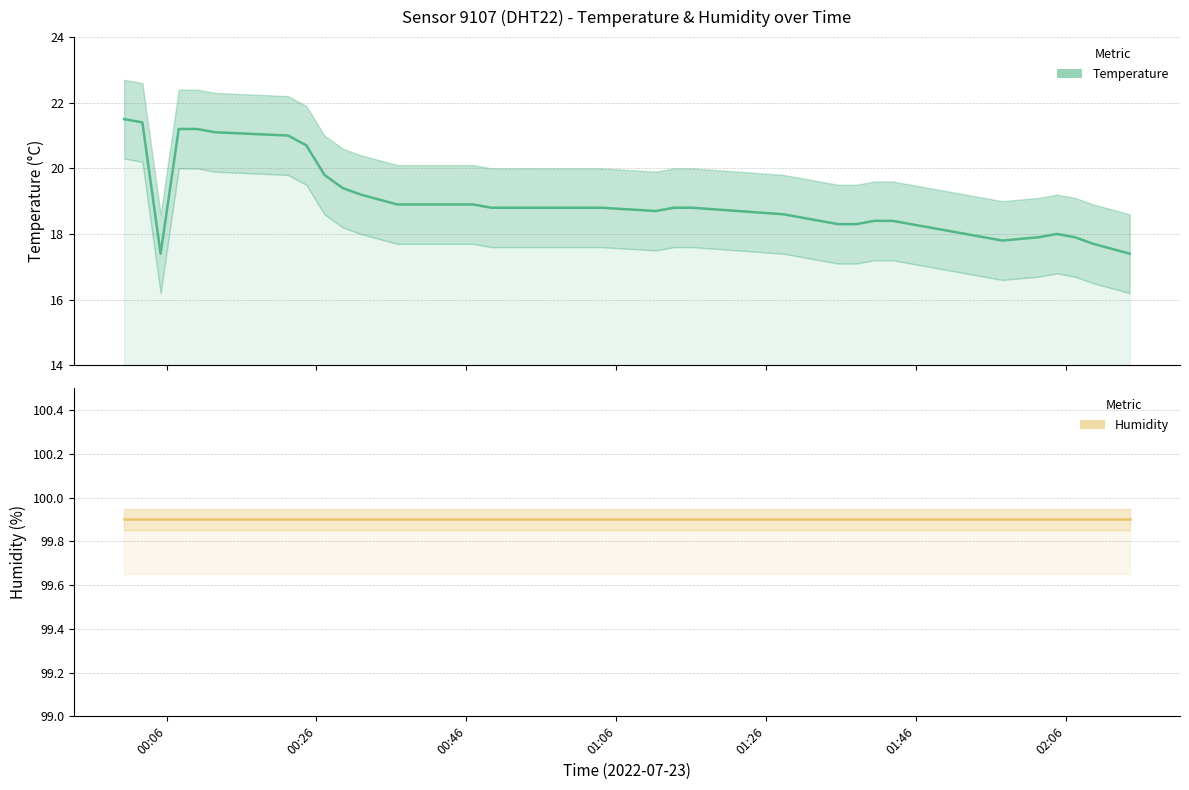

What is the minimum value shown in the chart?

17.4